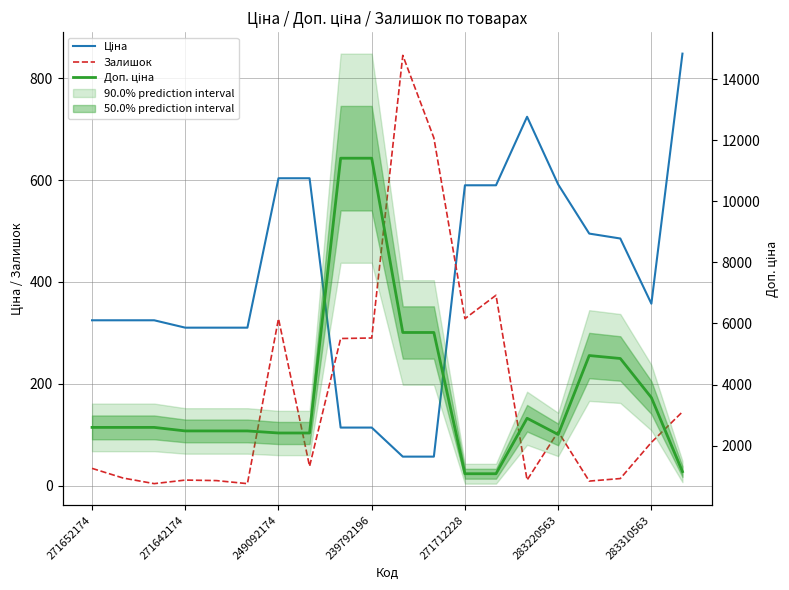

What position from the left is 8?

9